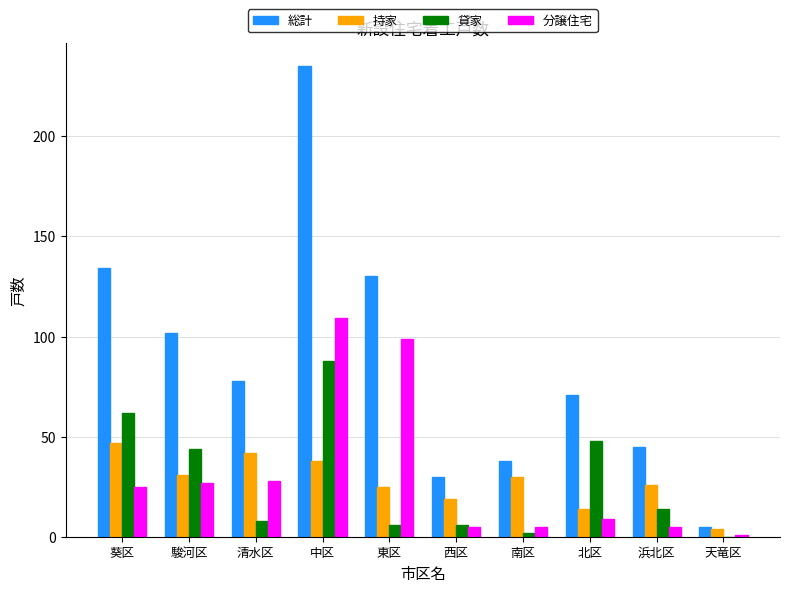

What is the spread (max minus min) of values at 東区?

124